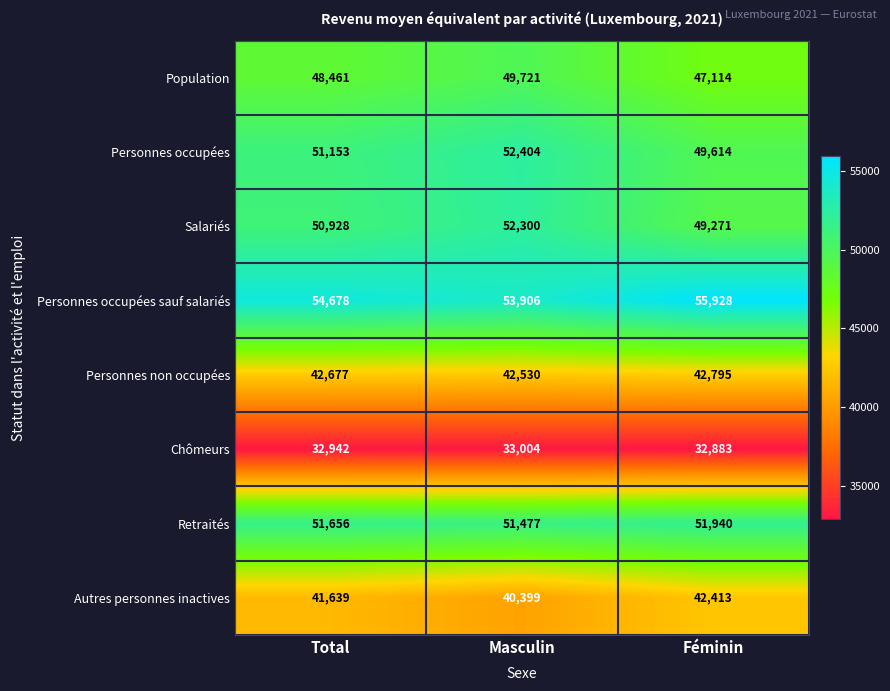

What is the sum of all Autres personnes inactives values?

124451